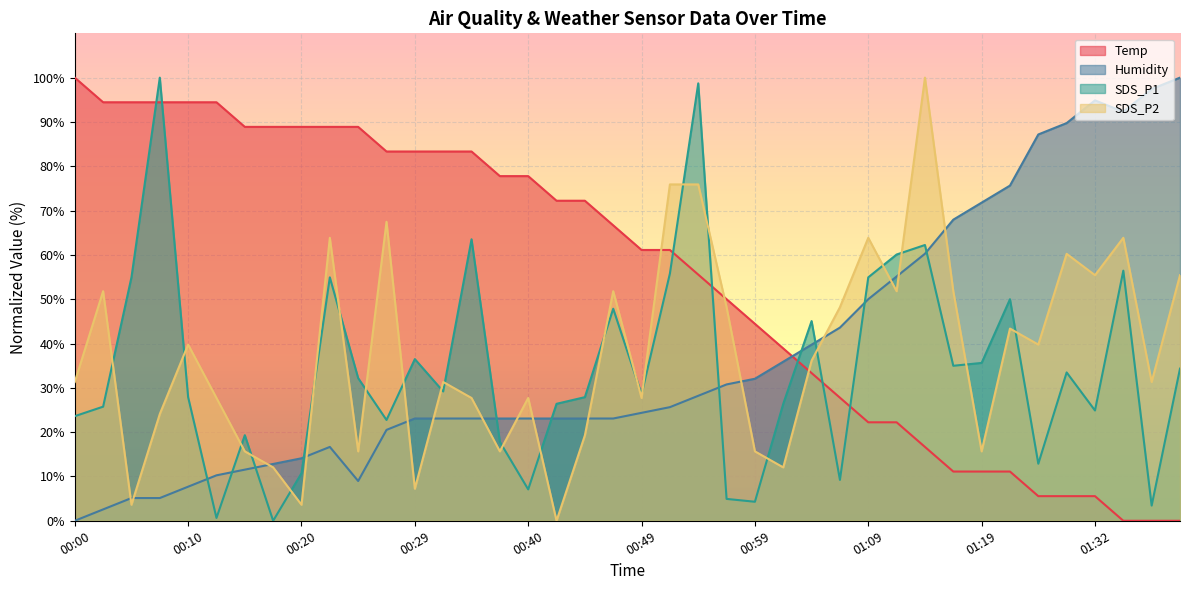

Reading left to right, list all the values displayed in this chart.

Temp: 00:00=100.0	00:03=94.4	00:05=94.4	00:07=94.4	00:10=94.4	00:12=94.4	00:15=88.9	00:17=88.9	00:20=88.9	00:22=88.9	00:25=88.9	00:27=83.3	00:29=83.3	00:32=83.3	00:35=83.3	00:37=77.8	00:40=77.8	00:42=72.2	00:44=72.2	00:47=66.7	00:49=61.1	00:52=61.1	00:54=55.6	00:57=50.0	00:59=44.4	01:02=38.9	01:04=33.3	01:07=27.8	01:09=22.2	01:12=22.2	01:14=16.7	01:17=11.1	01:19=11.1	01:24=11.1	01:27=5.6	01:30=5.6	01:32=5.6	01:34=0.0	01:37=0.0	01:40=0.0
Humidity: 00:00=0.0	00:03=2.6	00:05=5.1	00:07=5.1	00:10=7.7	00:12=10.3	00:15=11.5	00:17=12.8	00:20=14.1	00:22=16.7	00:25=9.0	00:27=20.5	00:29=23.1	00:32=23.1	00:35=23.1	00:37=23.1	00:40=23.1	00:42=23.1	00:44=23.1	00:47=23.1	00:49=24.4	00:52=25.6	00:54=28.2	00:57=30.8	00:59=32.1	01:02=35.9	01:04=39.7	01:07=43.6	01:09=50.0	01:12=55.1	01:14=60.3	01:17=67.9	01:19=71.8	01:24=75.6	01:27=87.2	01:30=89.7	01:32=94.9	01:34=92.3	01:37=97.4	01:40=100.0
SDS_P1: 00:00=23.6	00:03=25.8	00:05=54.9	00:07=100.0	00:10=27.9	00:12=0.6	00:15=19.3	00:17=0.0	00:20=10.7	00:22=54.9	00:25=32.2	00:27=22.7	00:29=36.5	00:32=29.2	00:35=63.5	00:37=17.8	00:40=7.1	00:42=26.4	00:44=27.9	00:47=47.9	00:49=28.5	00:52=55.8	00:54=98.7	00:57=4.9	00:59=4.3	01:02=26.4	01:04=45.1	01:07=9.2	01:09=54.9	01:12=60.1	01:14=62.2	01:17=35.0	01:19=35.6	01:24=50.0	01:27=12.9	01:30=33.5	01:32=24.9	01:34=56.4	01:37=3.4	01:40=34.3
SDS_P2: 00:00=31.3	00:03=51.8	00:05=3.6	00:07=24.1	00:10=39.8	00:12=27.7	00:15=15.7	00:17=12.0	00:20=3.6	00:22=63.9	00:25=15.7	00:27=67.5	00:29=7.2	00:32=31.3	00:35=27.7	00:37=15.7	00:40=27.7	00:42=0.0	00:44=19.3	00:47=51.8	00:49=27.7	00:52=75.9	00:54=75.9	00:57=48.2	00:59=15.7	01:02=12.0	01:04=36.1	01:07=48.2	01:09=63.9	01:12=51.8	01:14=100.0	01:17=51.8	01:19=15.7	01:24=43.4	01:27=39.8	01:30=60.2	01:32=55.4	01:34=63.9	01:37=31.3	01:40=55.4